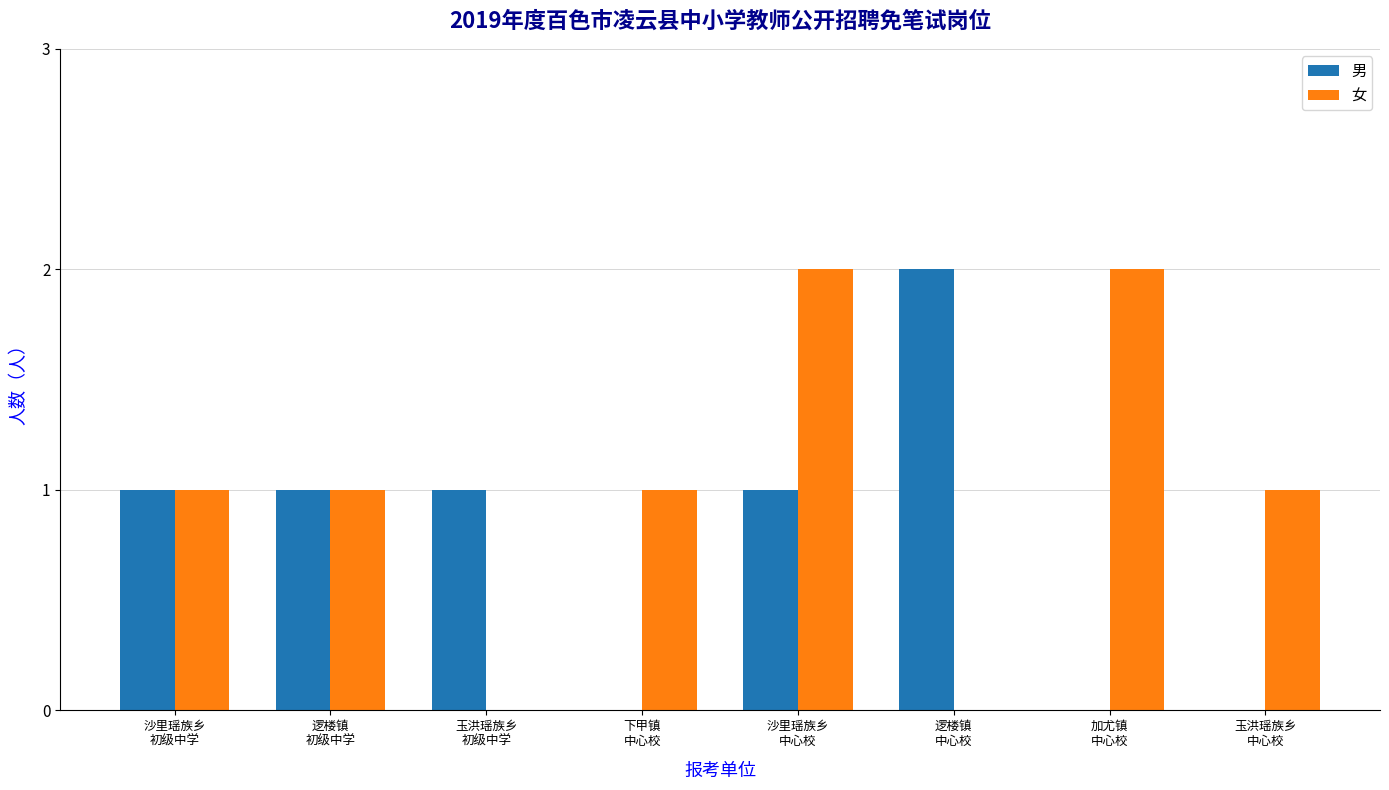

What is the sum of the 女 values at 加尤镇
中心校 and 逻楼镇
初级中学?

3